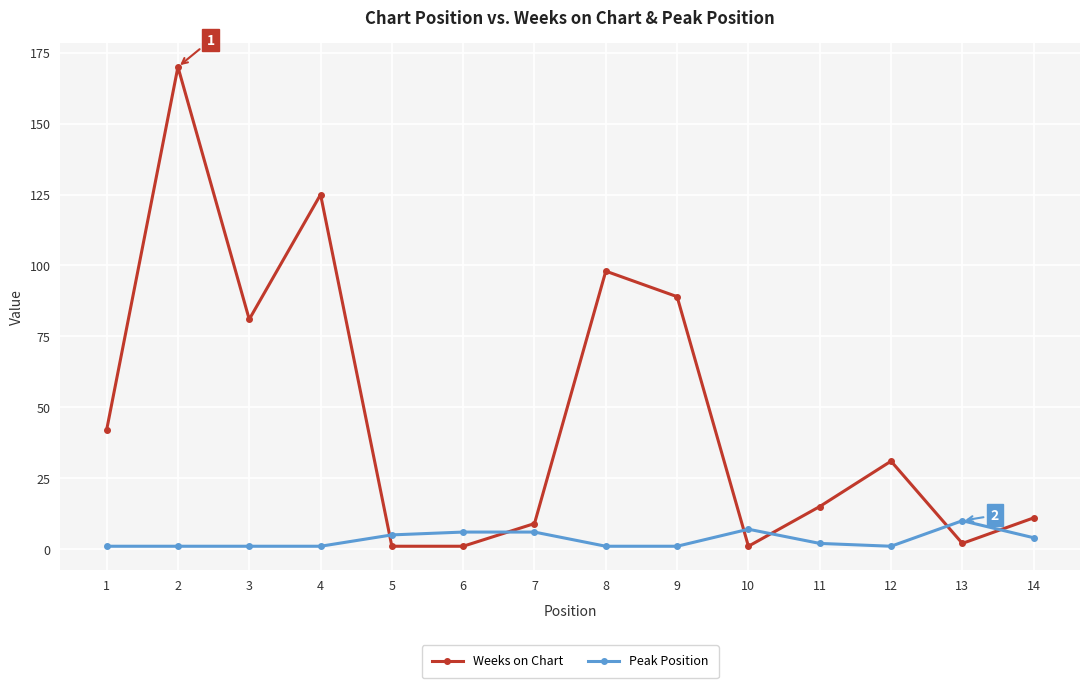

Which label corresponds to the largest value in the chart?

2